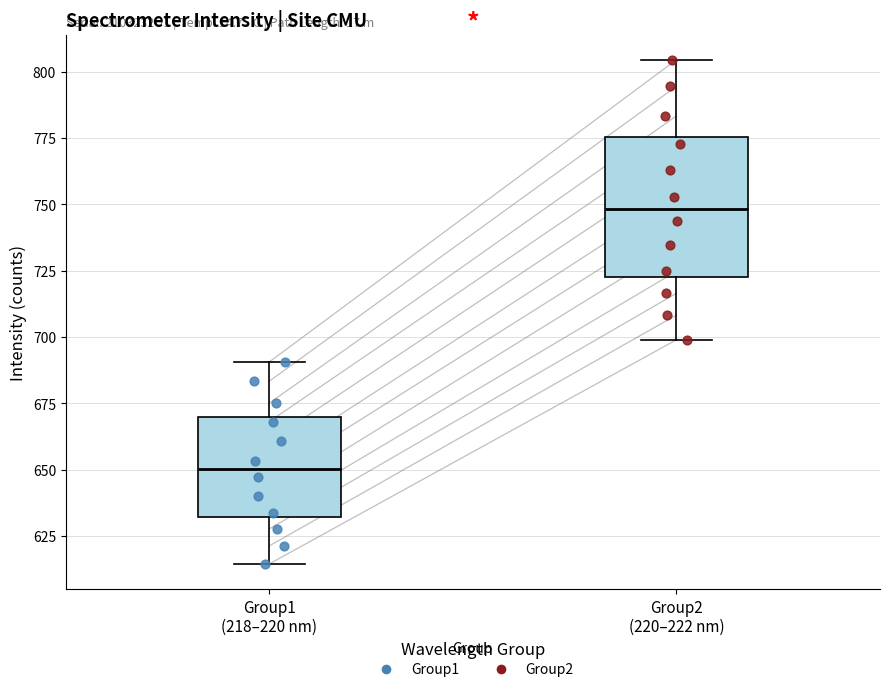

Comparing the boxes themselves (not the whiskers), which one is the tallest?

Group2 (220–222 nm)